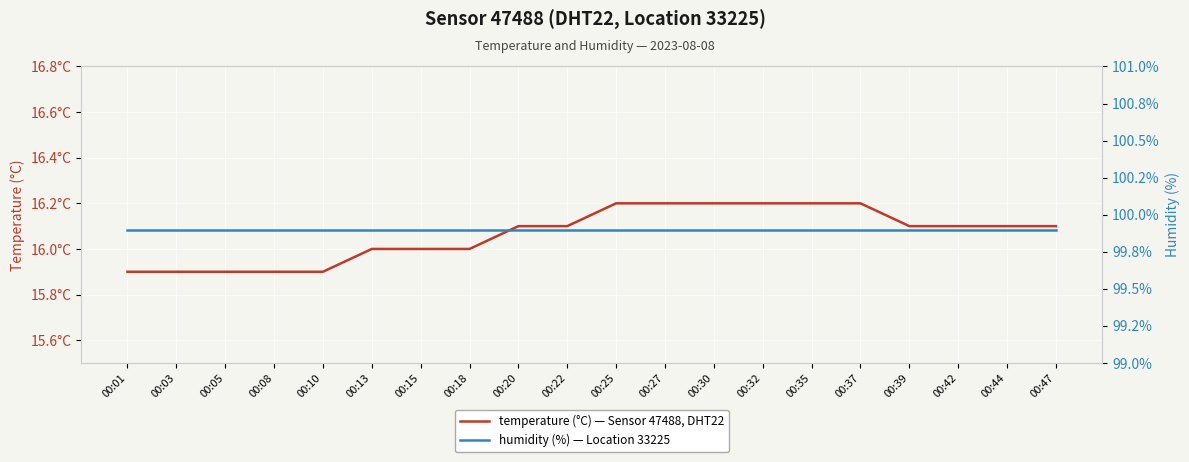

What is the maximum value for temperature?

16.2